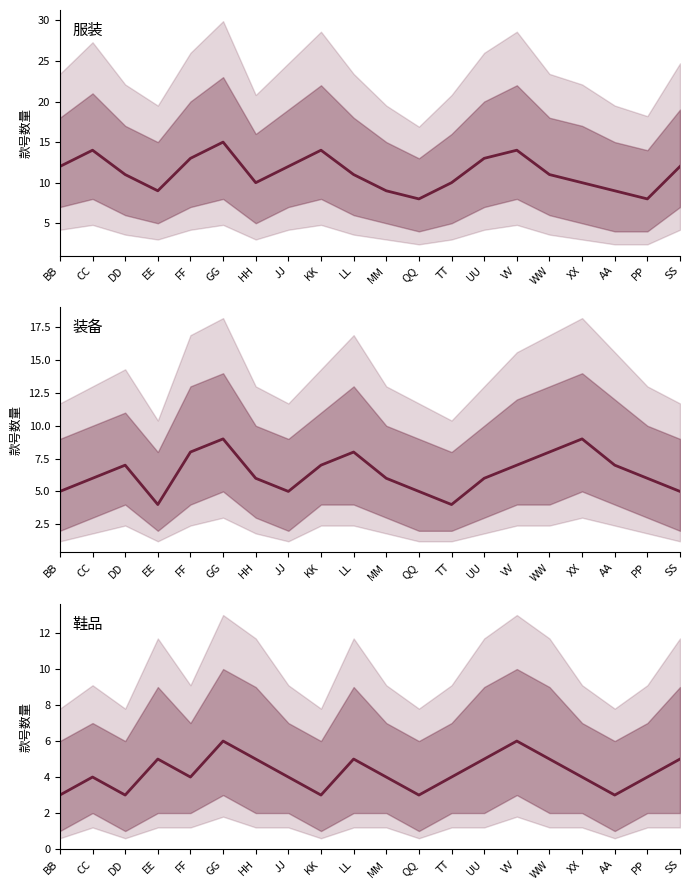

Which category has the lowest value across all series?

BB